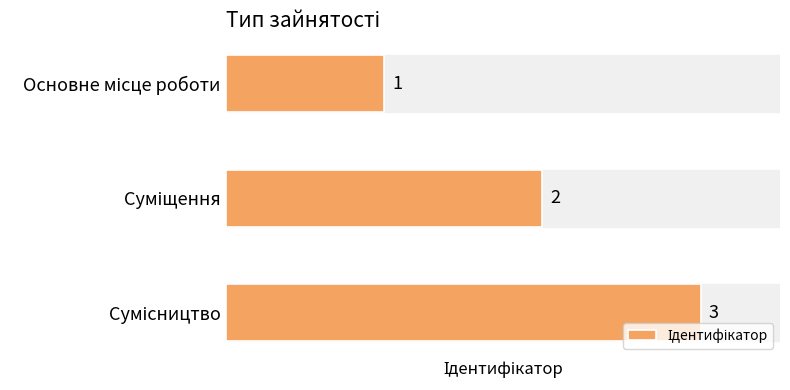

What is the greatest value displayed?

3